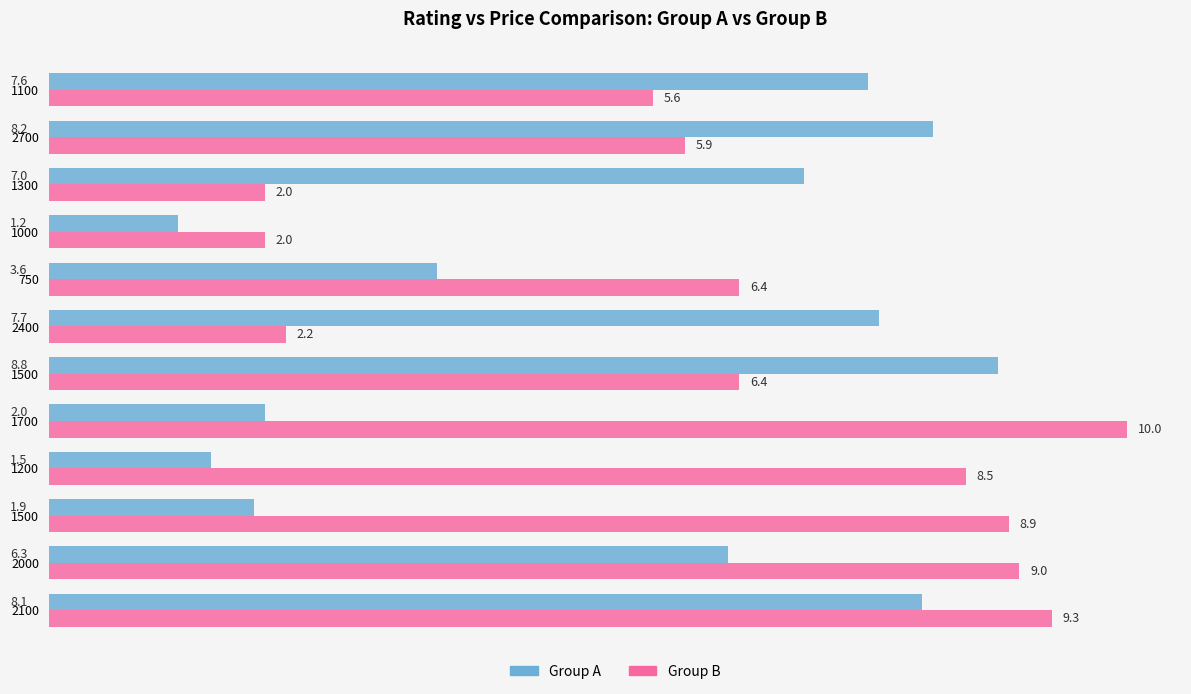

What are all the series names shown in the legend?

Group A, Group B